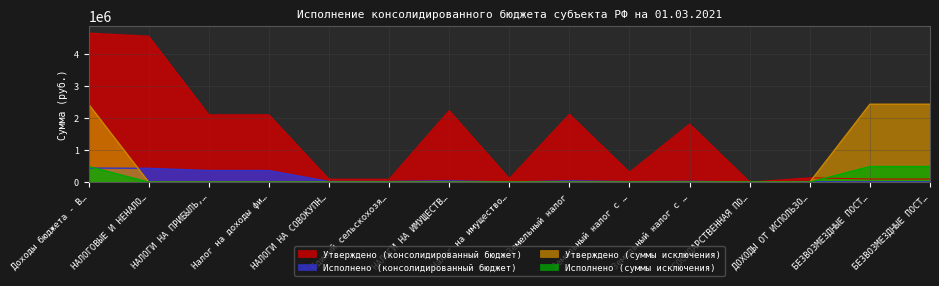

Reading right to left, what are all the values shown in this chart?

Утверждено (консолидированный бюджет): 96300.0	96300.0	133700.0	500.0	1807600.0	305000.0	2112600.0	111100.0	2223700.0	88400.0	88400.0	2092900.0	2092900.0	4539200.0	4635500.0
Исполнено (консолидированный бюджет): 8862.1	8862.1	10714.0	0.0	23867.3	14327.9	38195.2	1320.4	39515.7	18908.8	18908.8	359613.3	359613.3	428751.7	437613.8
Утверждено (суммы исключения): 2423600.0	2423600.0	0.0	0.0	0.0	0.0	0.0	0.0	0.0	0.0	0.0	0.0	0.0	0.0	2423600.0
Исполнено (суммы исключения): 484800.0	484800.0	0.0	0.0	0.0	0.0	0.0	0.0	0.0	0.0	0.0	0.0	0.0	0.0	484800.0